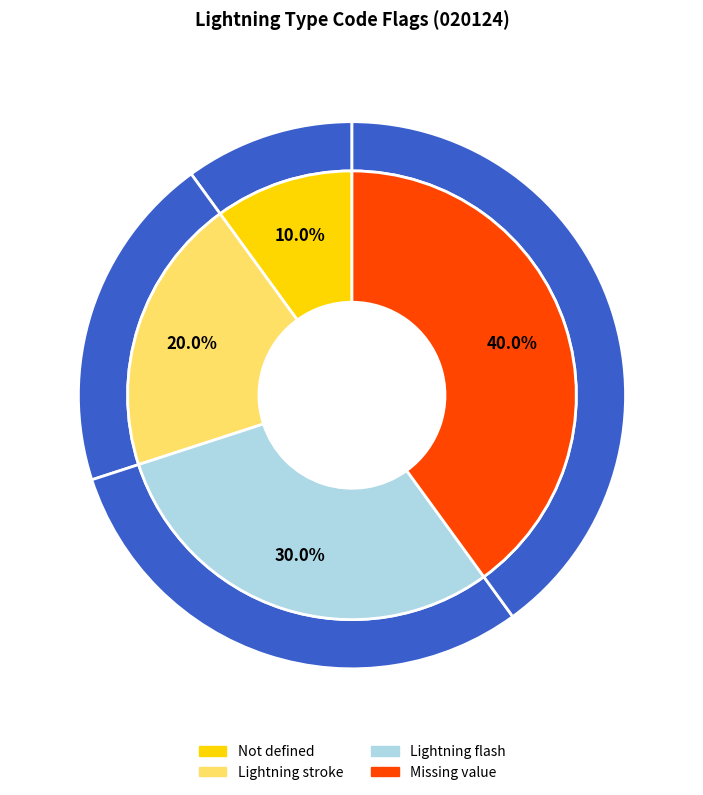

Which category has the smallest portion of the pie?

Not defined